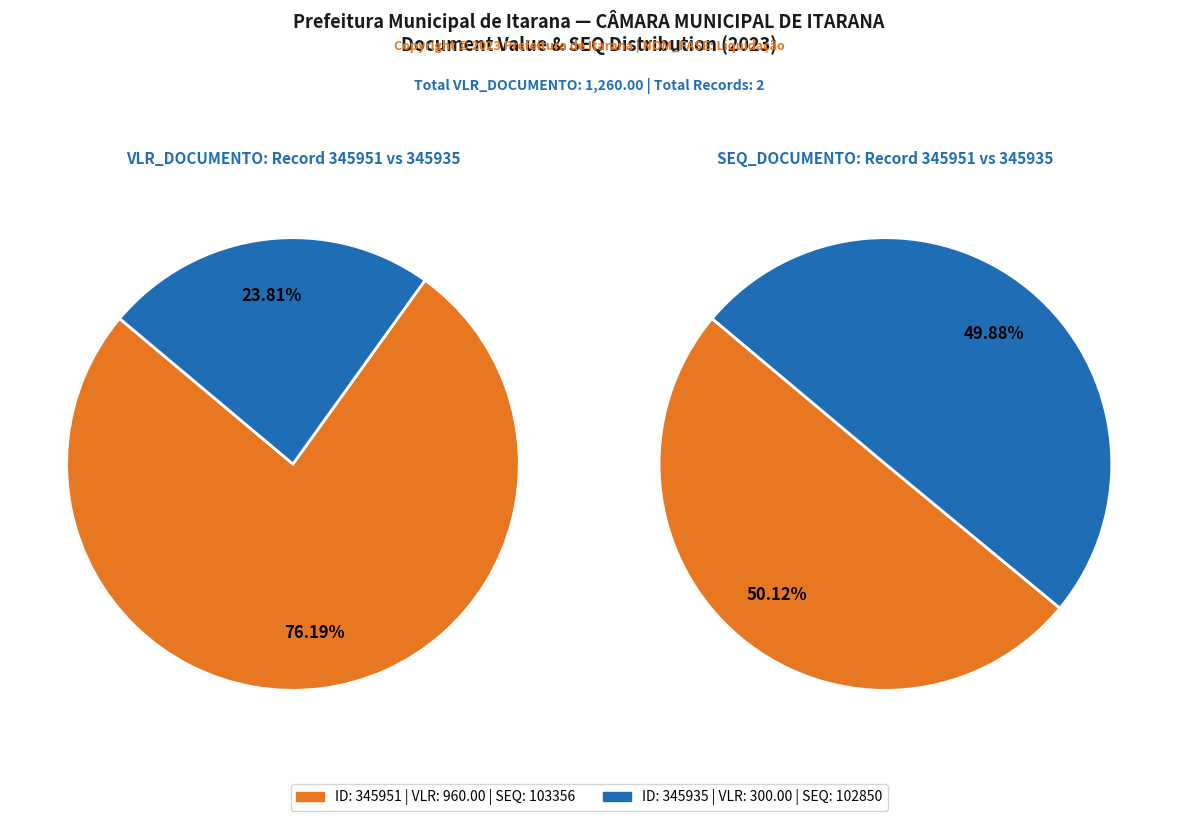

To the nearest percent, what is the average slice percentage?

50%